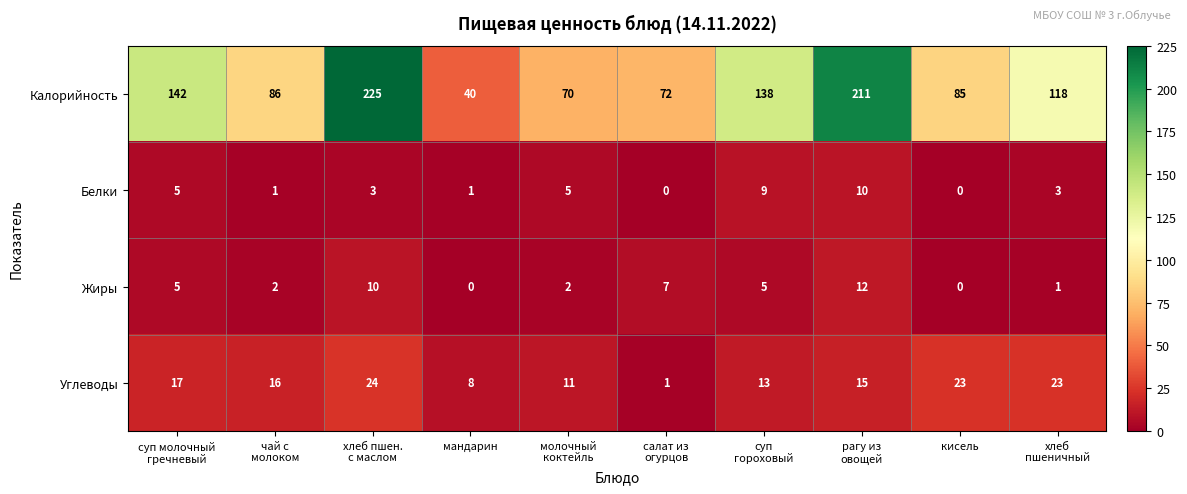

Which series has the largest range (max minus min)?

Калорийность